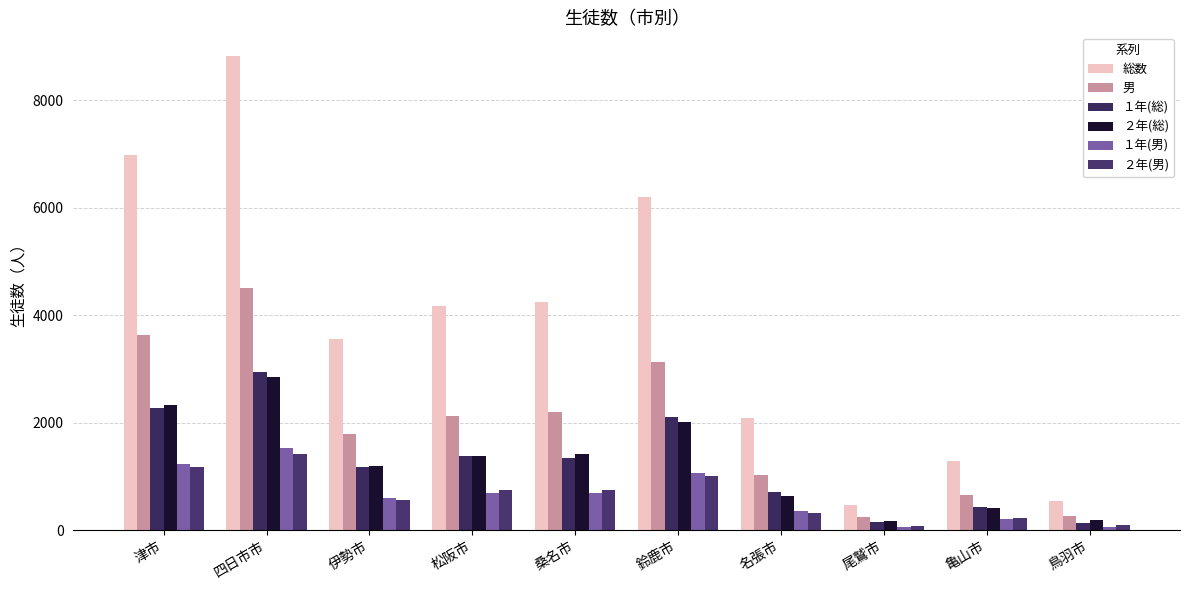

Which label corresponds to the largest value in the chart?

四日市市